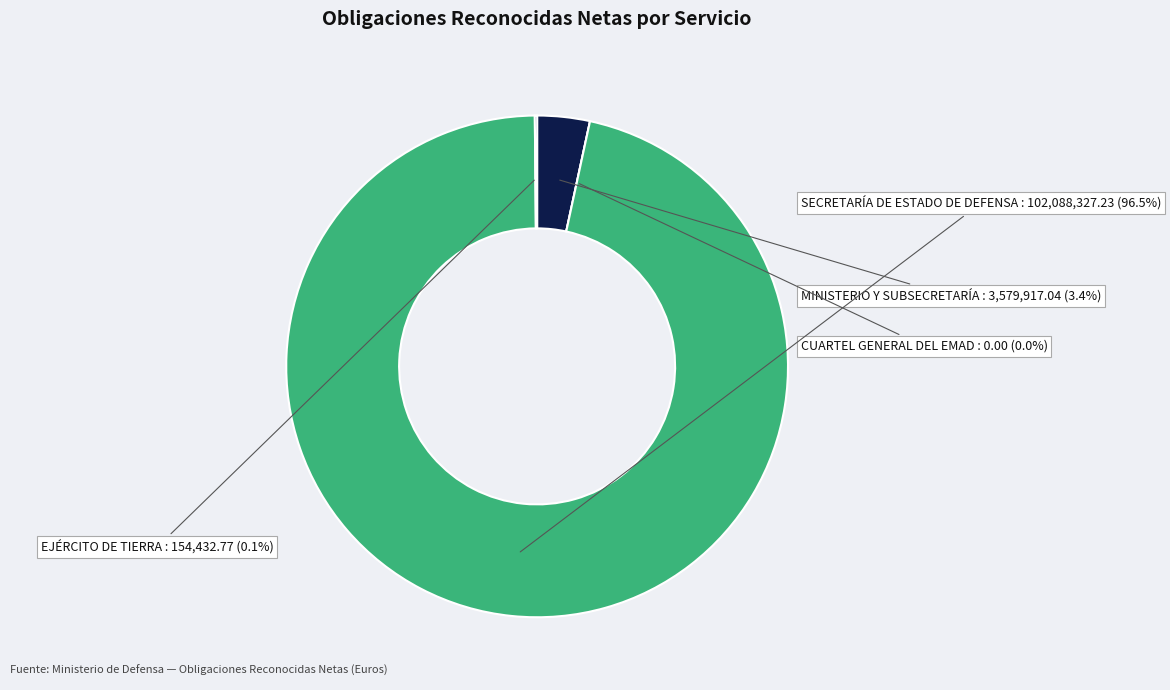

Which category has the smallest portion of the pie?

CUARTEL GENERAL DEL EMAD